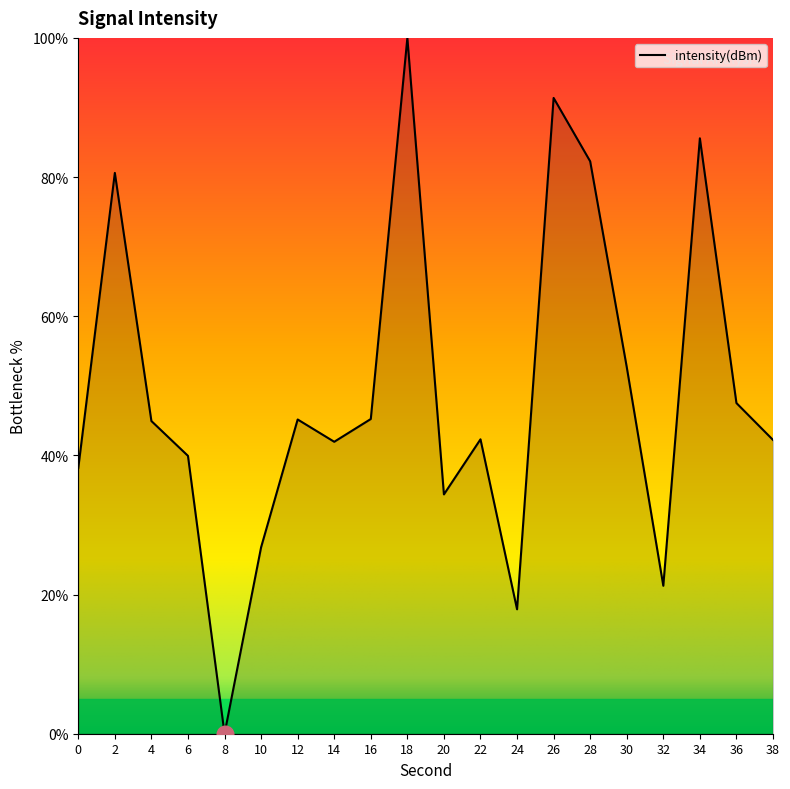

Which has a higher value, 30 or 10?

30